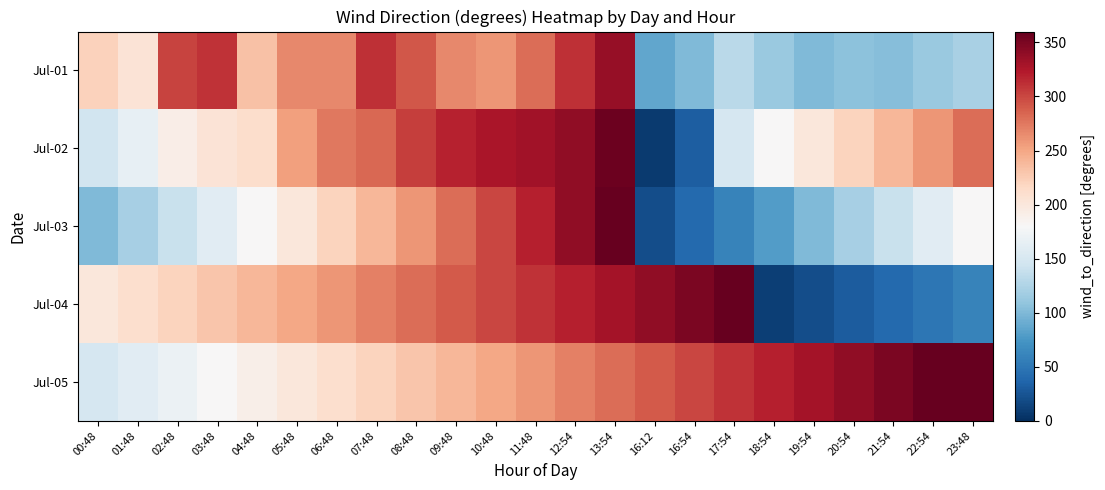

Reading left to right, what are all the values shown in this chart?

Jul-01: 00:48=222	01:48=205	02:48=302	03:48=310	04:48=233	05:48=266	06:48=266	07:48=312	08:48=292	09:48=266	10:48=259	11:48=281	12:54=311	13:54=337	16:12=87	16:54=101	17:54=132	18:54=113	19:54=101	20:54=106	21:54=104	22:54=113	23:48=121
Jul-02: 00:48=146	01:48=165	02:48=192	03:48=205	04:48=211	05:48=254	06:48=275	07:48=283	08:48=304	09:48=318	10:48=327	11:48=331	12:54=340	13:54=357	16:12=8	16:54=32	17:54=150	18:54=180	19:54=200	20:54=220	21:54=240	22:54=260	23:48=280
Jul-03: 00:48=100	01:48=120	02:48=140	03:48=160	04:48=180	05:48=200	06:48=220	07:48=240	08:48=260	09:48=280	10:48=300	11:48=320	12:54=340	13:54=360	16:12=20	16:54=40	17:54=60	18:54=80	19:54=100	20:54=120	21:54=140	22:54=160	23:48=180
Jul-04: 00:48=200	01:48=210	02:48=220	03:48=230	04:48=240	05:48=250	06:48=260	07:48=270	08:48=280	09:48=290	10:48=300	11:48=310	12:54=320	13:54=330	16:12=340	16:54=350	17:54=360	18:54=10	19:54=20	20:54=30	21:54=40	22:54=50	23:48=60
Jul-05: 00:48=150	01:48=160	02:48=170	03:48=180	04:48=190	05:48=200	06:48=210	07:48=220	08:48=230	09:48=240	10:48=250	11:48=260	12:54=270	13:54=280	16:12=290	16:54=300	17:54=310	18:54=320	19:54=330	20:54=340	21:54=350	22:54=360	23:48=370